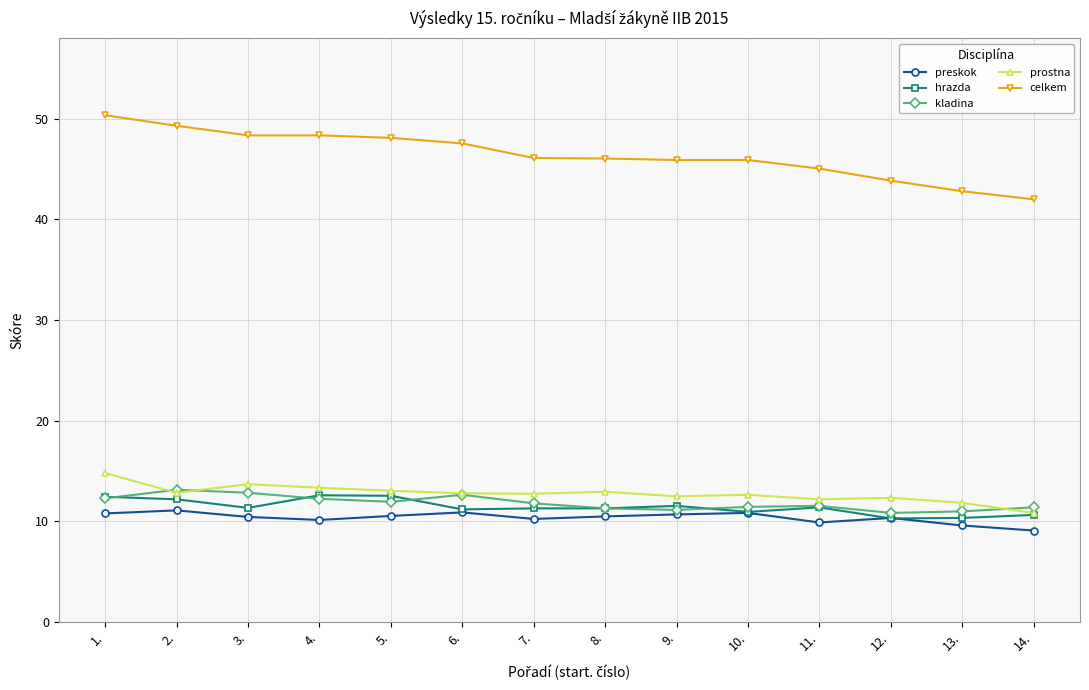

What is the spread (max minus min) of values at 4.?

38.2